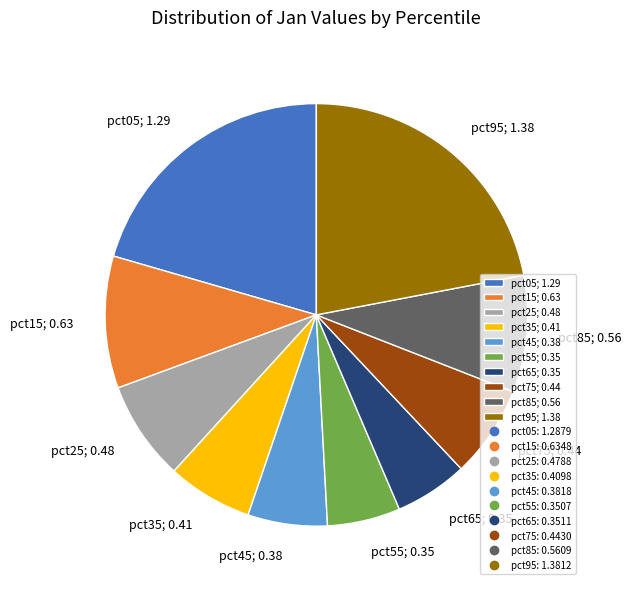

What is the largest slice in the pie chart?

pct95